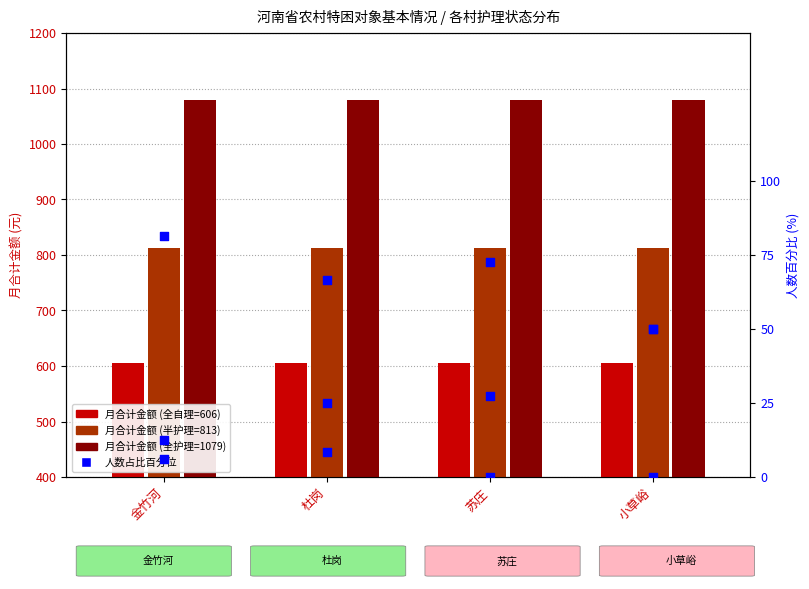

Is the value of 半护理 占比 at 苏庄 greater than the value of 全自理 占比 at 金竹河?

No